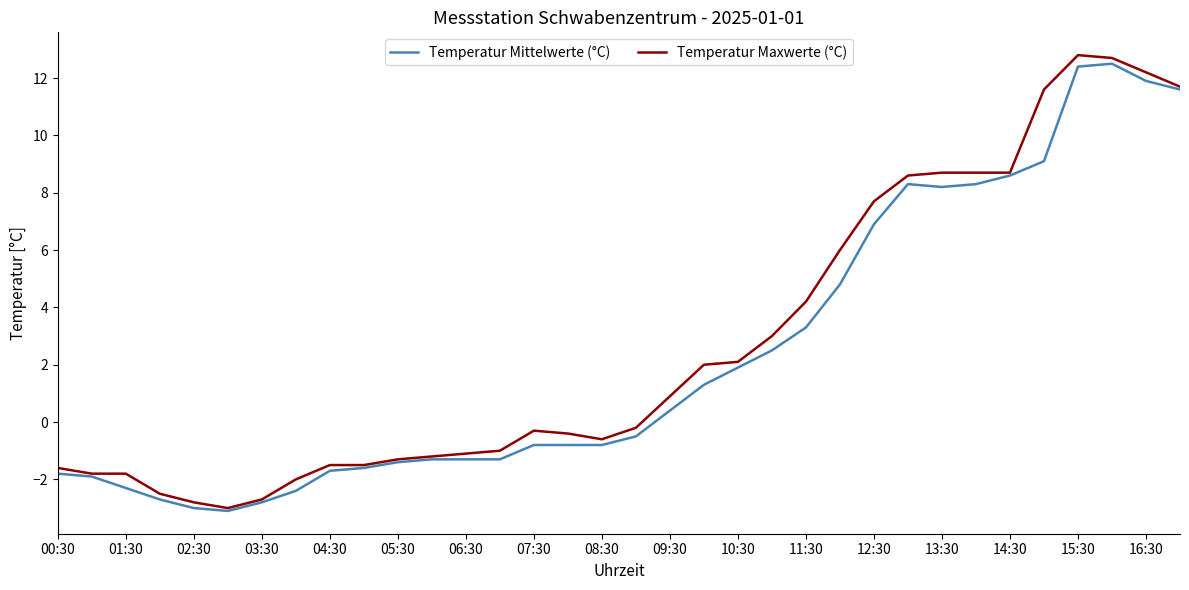

What is the minimum value for Temperatur Maxwerte (°C)?

-3.0